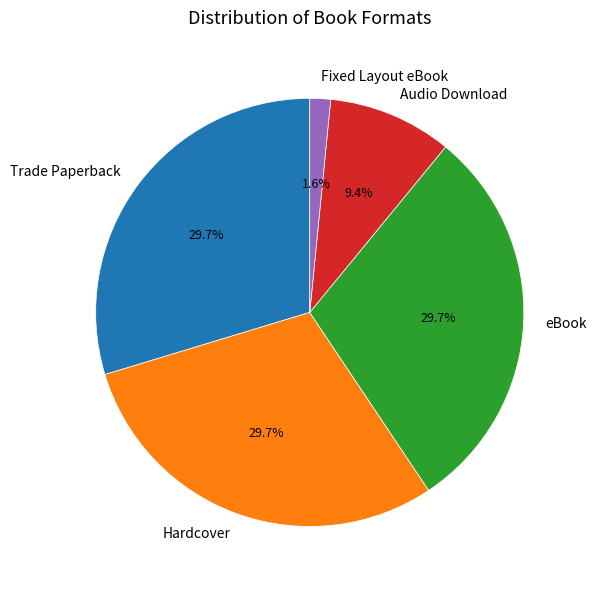

Do Trade Paperback and eBook together represent more than half of the pie?

Yes